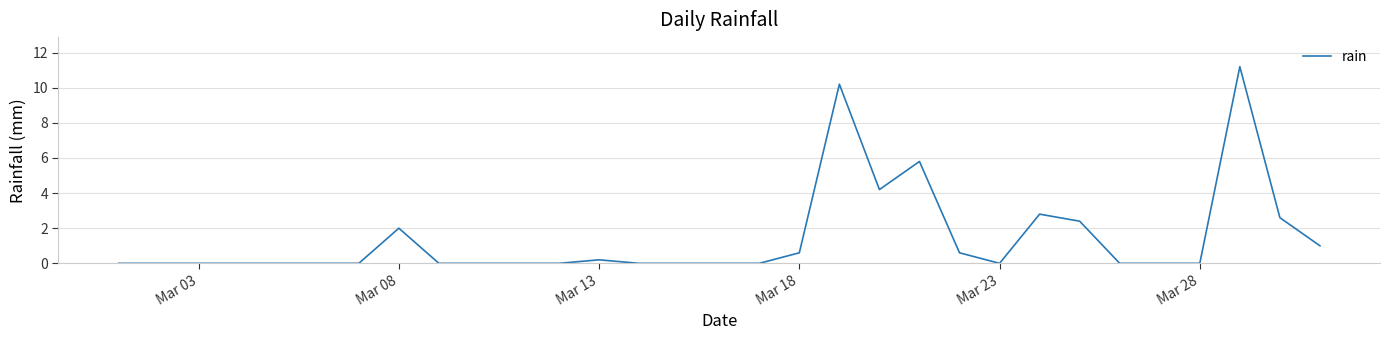

What is the maximum value shown in the chart?

11.2